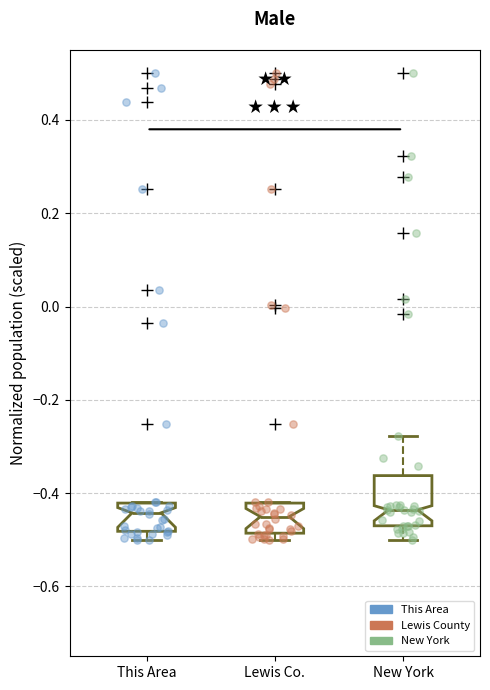

Where is the upper edge of the box for Lewis Co. on the y-axis? The values are not printed on the chart, so give them approximately, as read against the axis.

-0.42